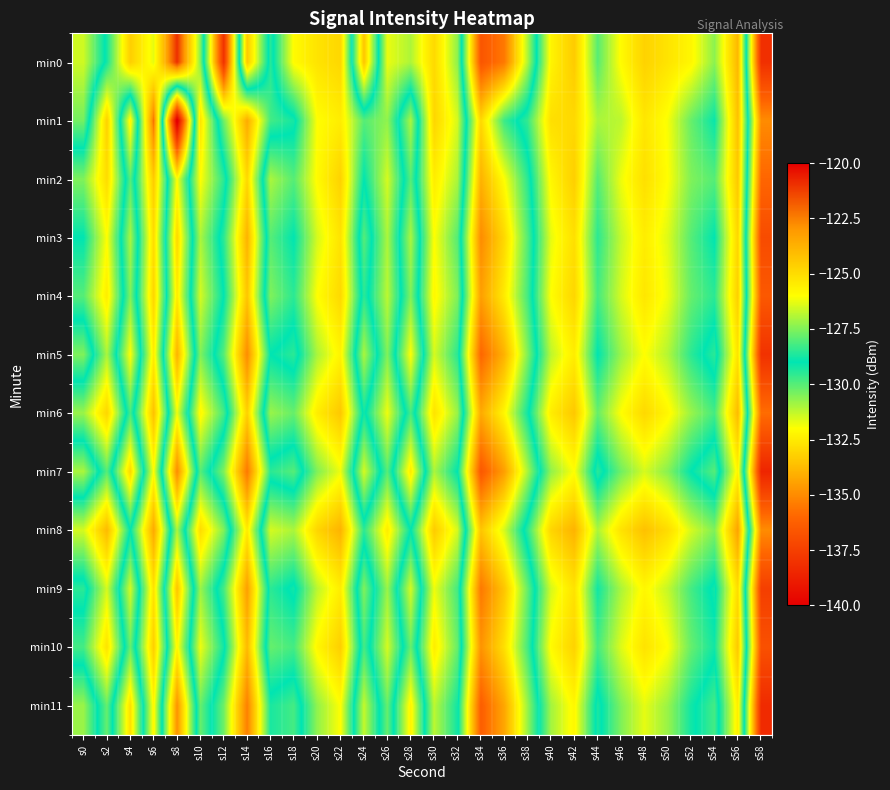

Between s2 and s8, which series saw the biggest shift?

min1